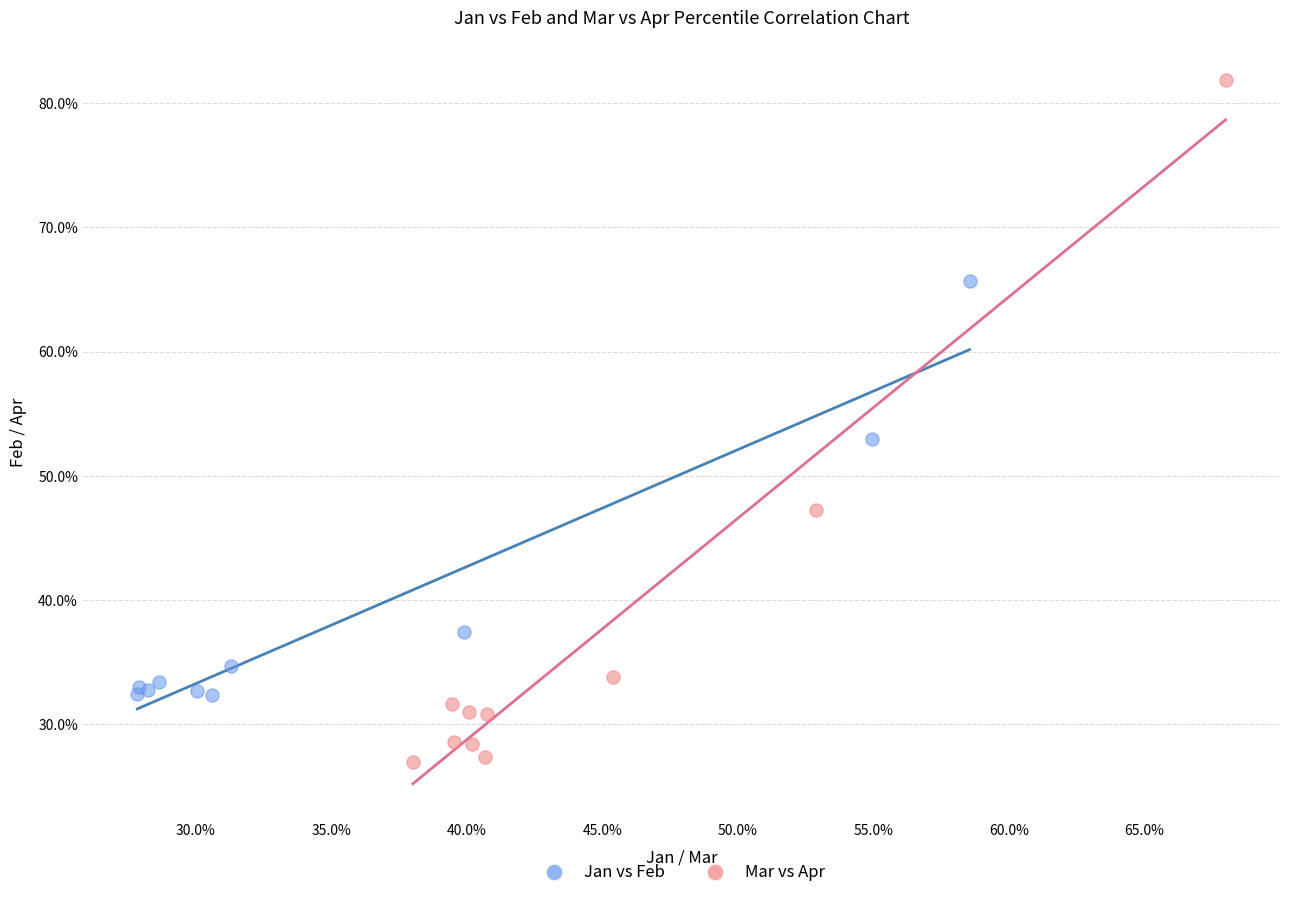

Which series reaches the maximum Y coordinate?

Mar vs Apr